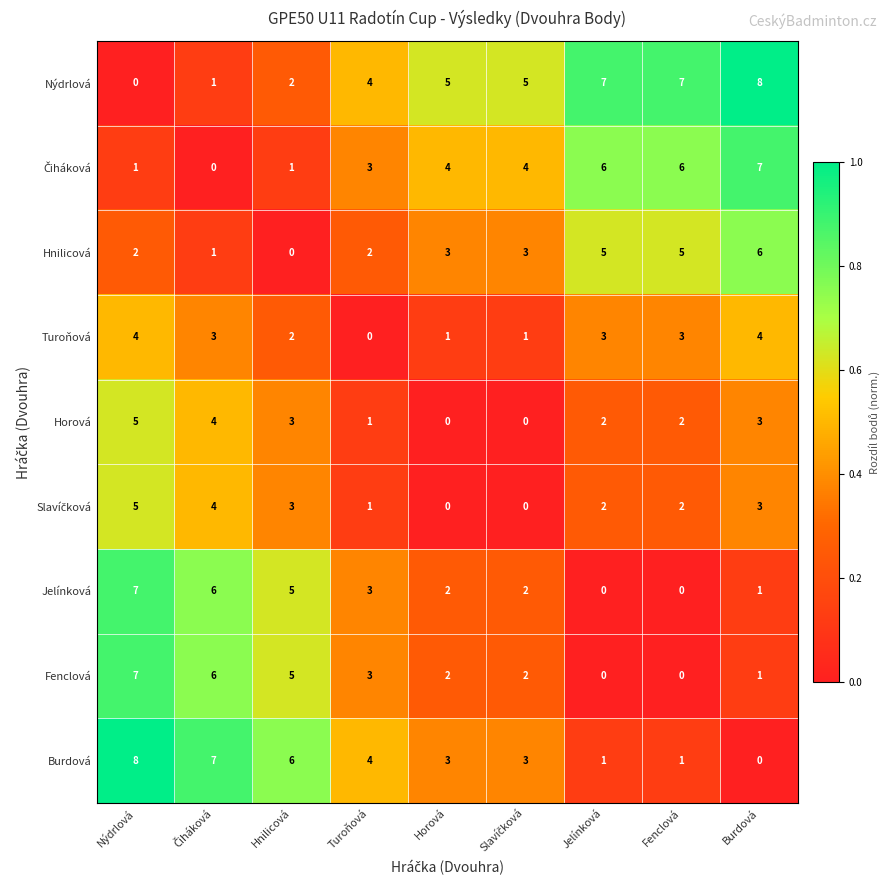

What is the total value across all series at Hnilicová?

27